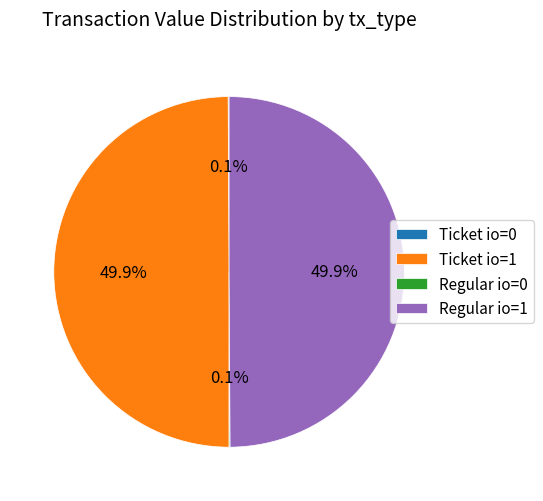

What percentage is NOT represented by Regular io=1?

50.1%